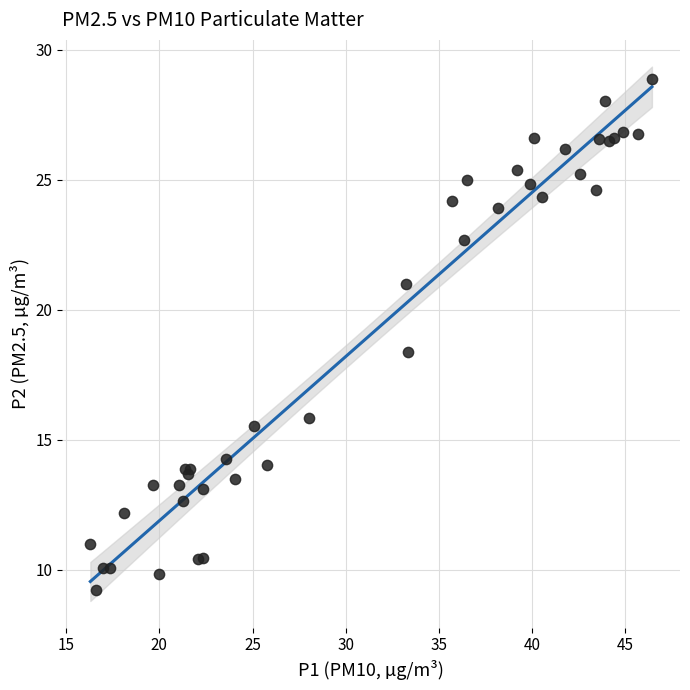

What Y value in the scatter plot is closest to 19?

18.4